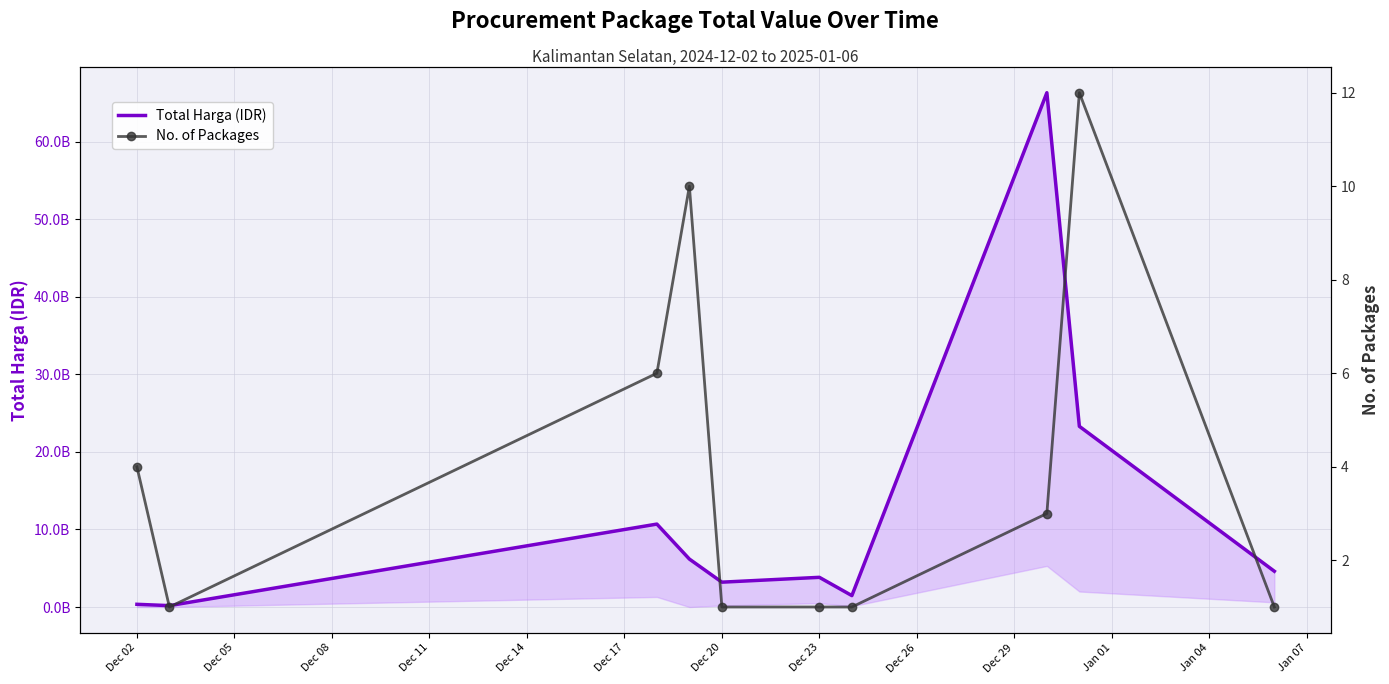

Is the value of No. of Packages at Dec 08 greater than the value of Total Harga (IDR) at Dec 20?

No